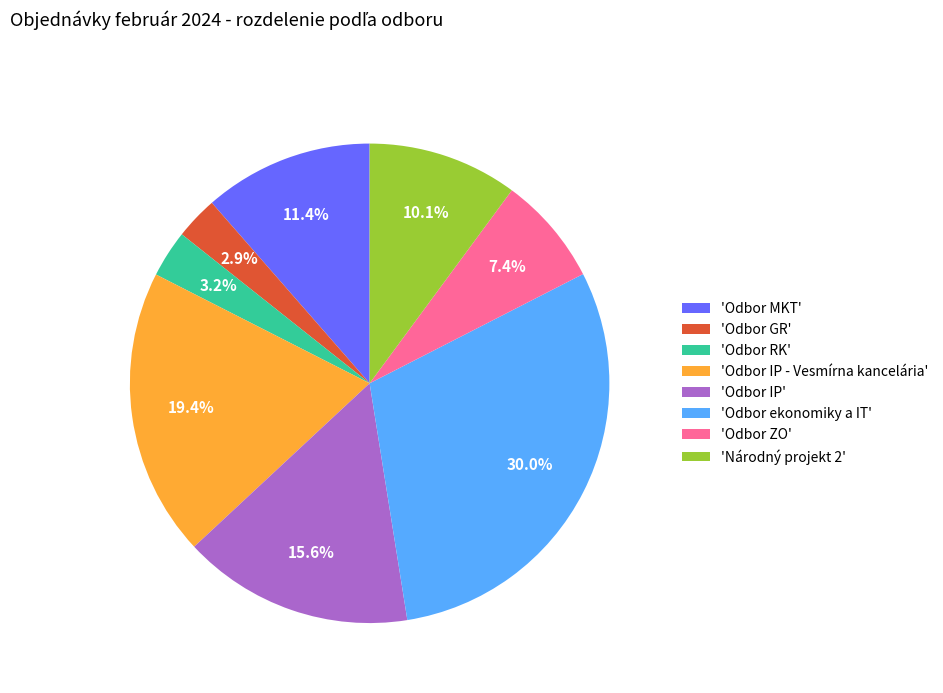

Between 'Odbor MKT' and 'Odbor ekonomiky a IT', which is larger?

'Odbor ekonomiky a IT'